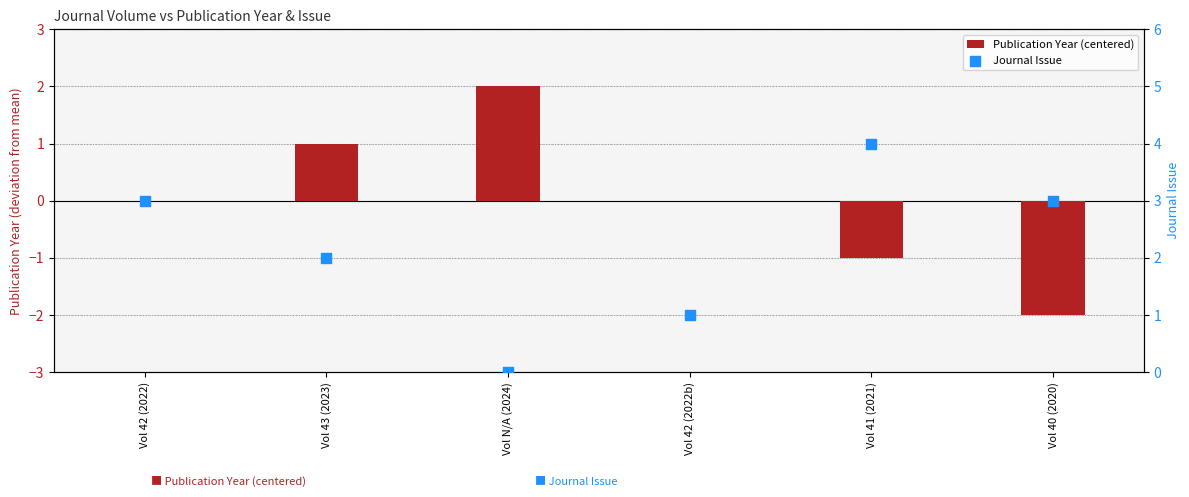

What is the total value across all series at Vol 40 (2020)?

1